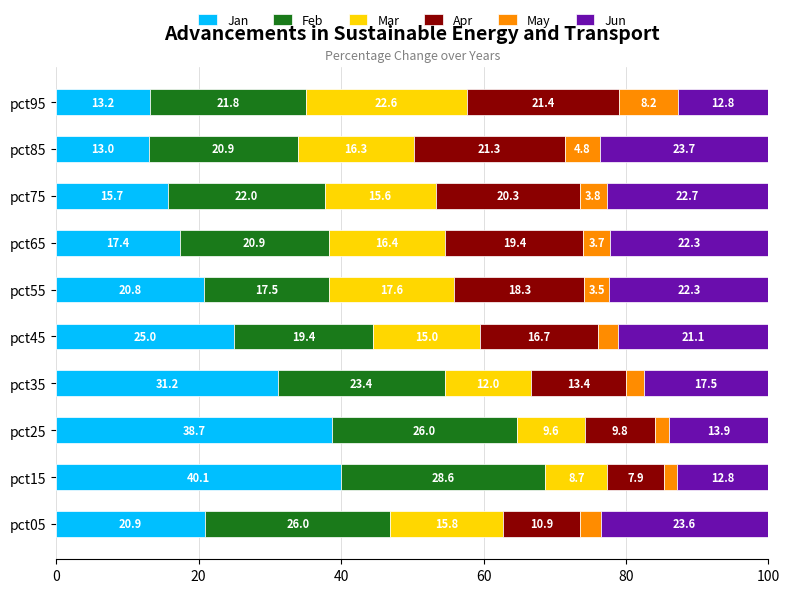

At which label does Jan reach its minimum?

pct85